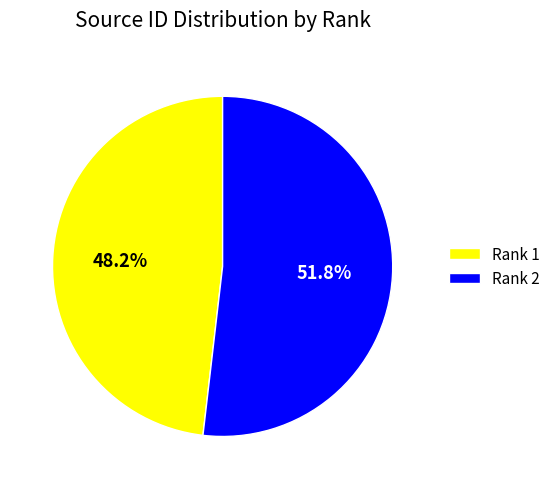

Count the number of slices in the pie.

2